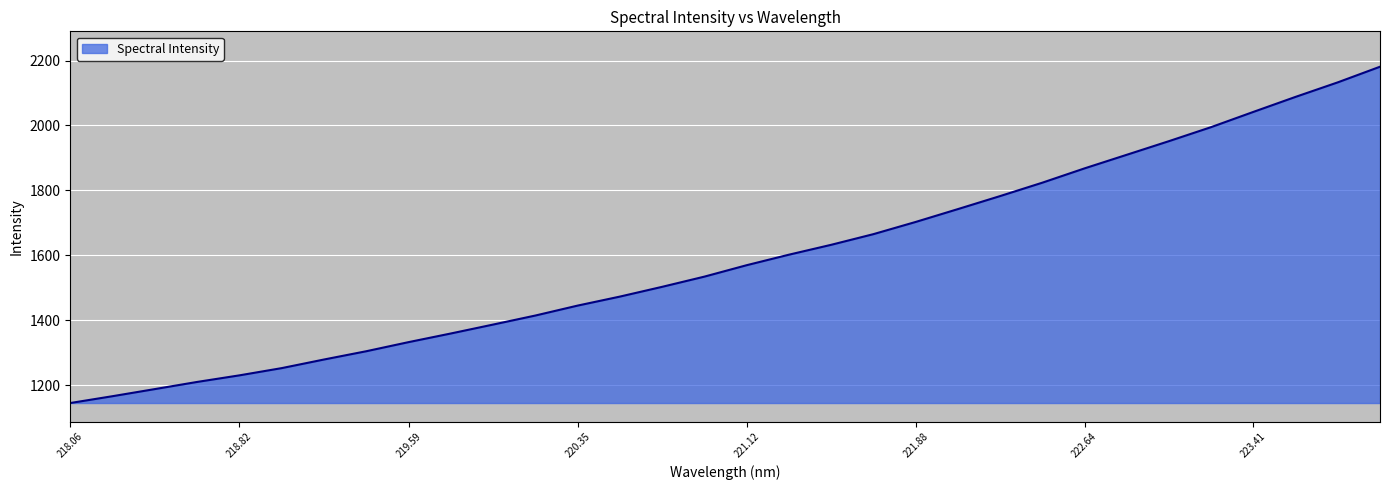

What is the smallest value displayed?

1144.8